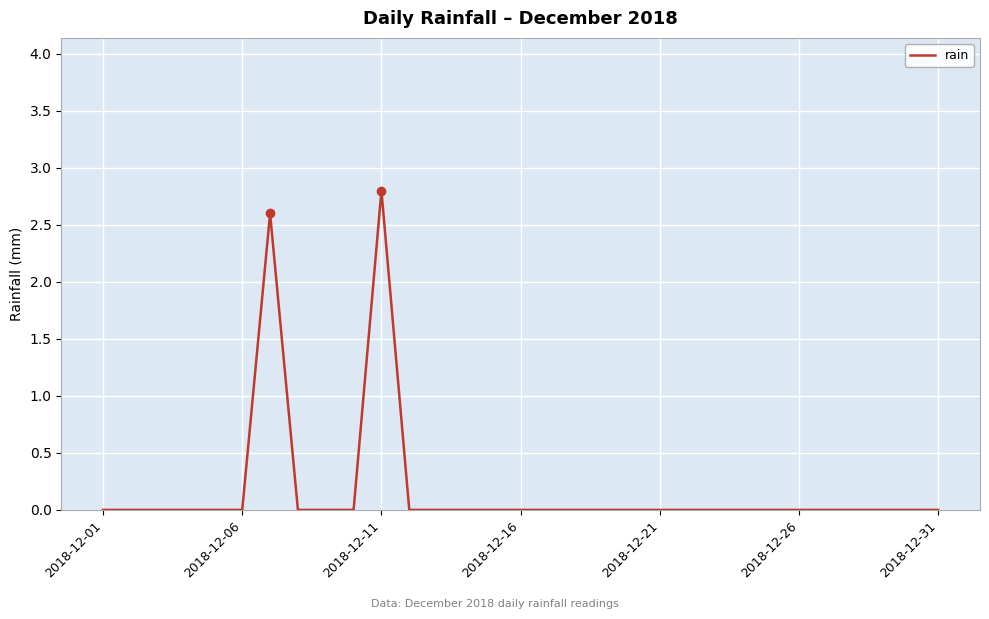

What is the maximum value shown in the chart?

2.8